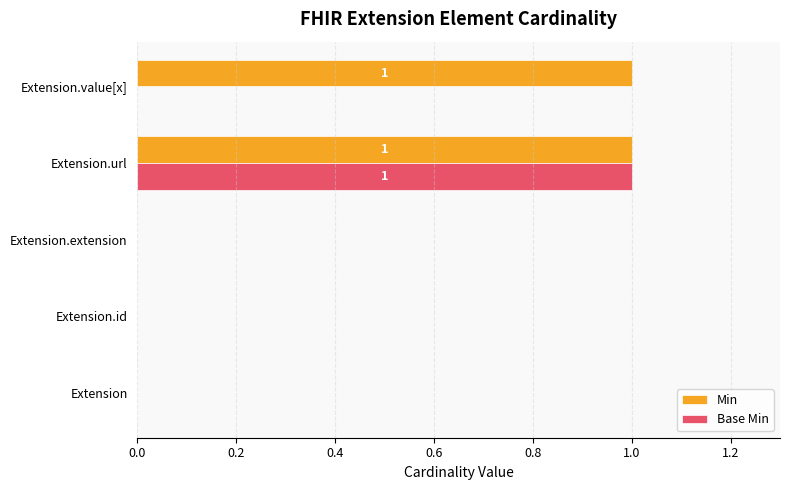

At which category is the sum across all series the highest?

Extension.url